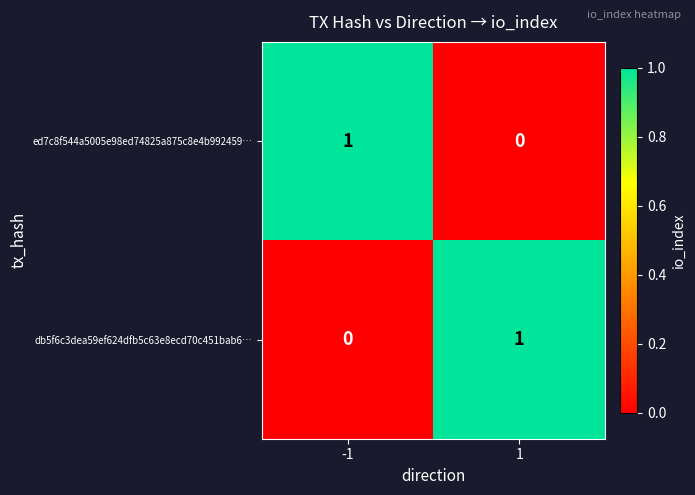

Is it true that db5f6c3dea59ef624dfb5c63e8ecd70c451bab6… equals 0 at -1?

True